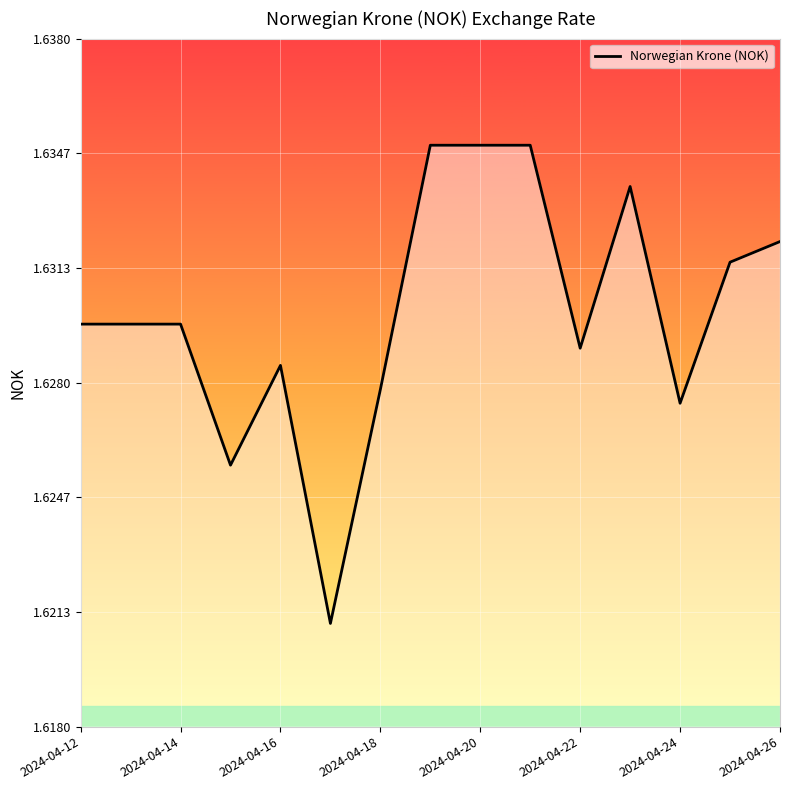

How many lines are shown in the chart?

1